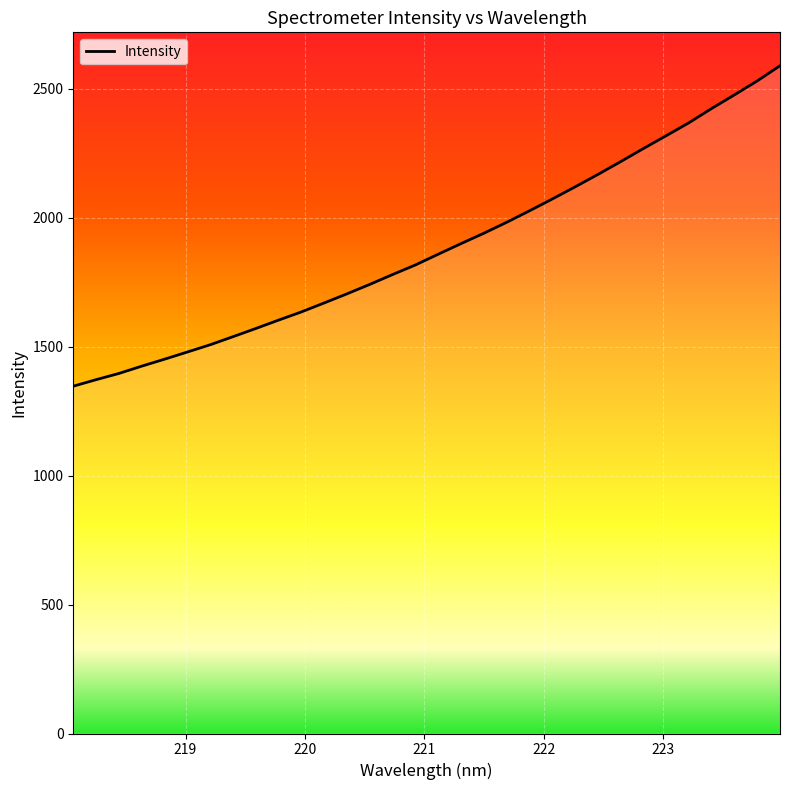

What is the greatest value displayed?

2589.3